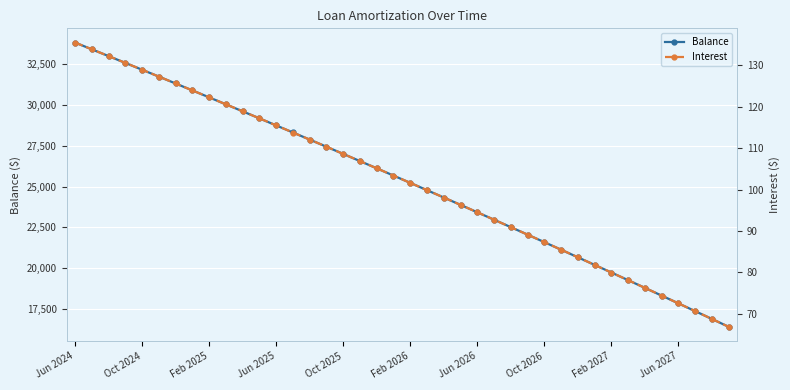

Which series has the largest range (max minus min)?

Balance